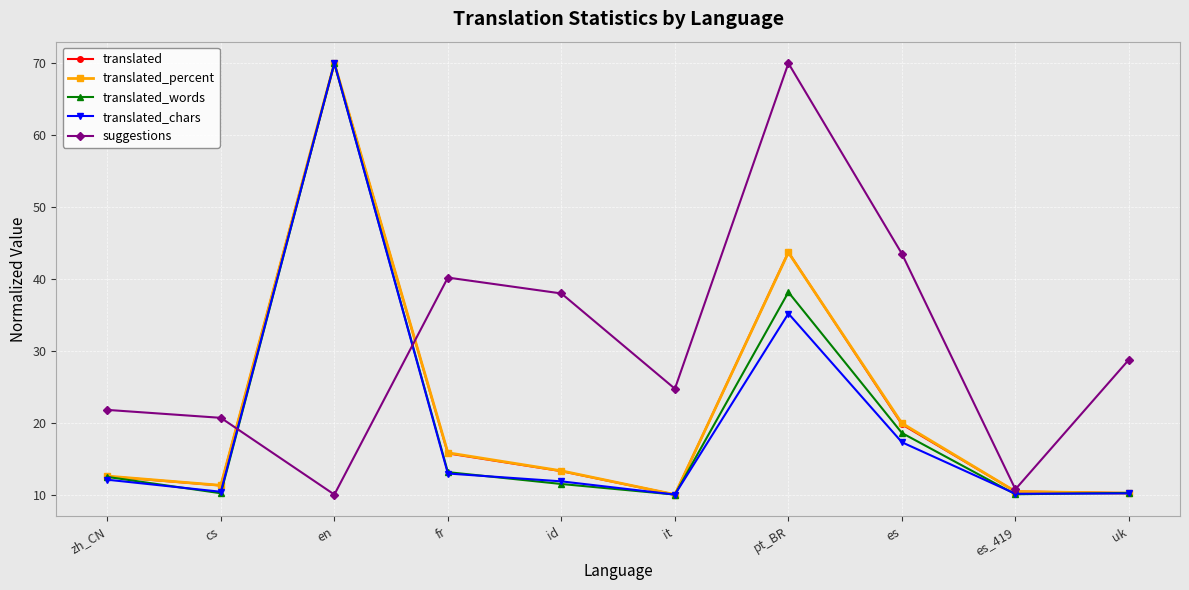

Which series ends up on top after the final intersection of translated_percent and suggestions?

suggestions